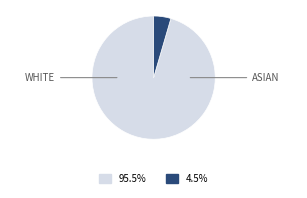

Is there any slice that represents more than half of the pie?

Yes